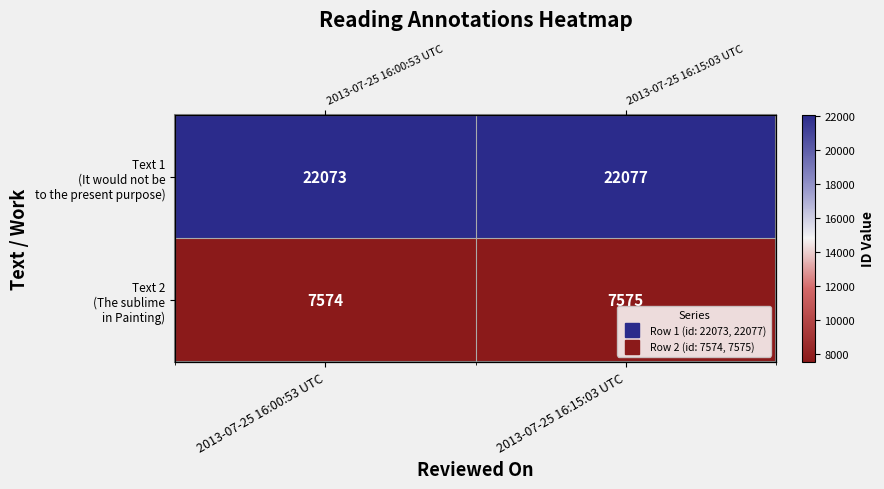

How many data points does each series have?

2